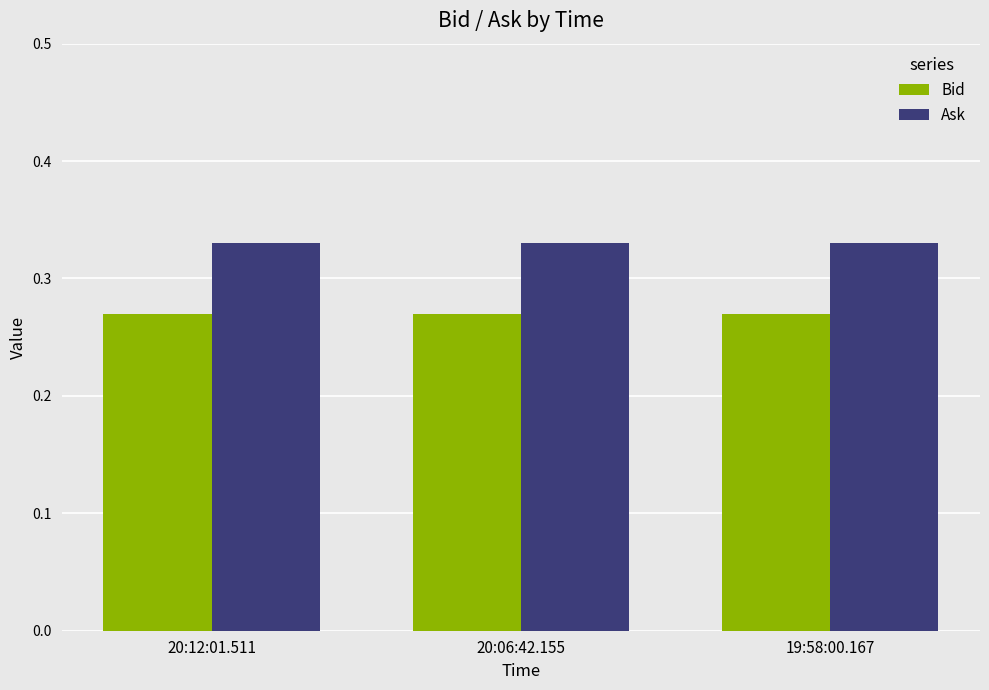

What is the sum of the Ask values at 20:06:42.155 and 19:58:00.167?

0.7